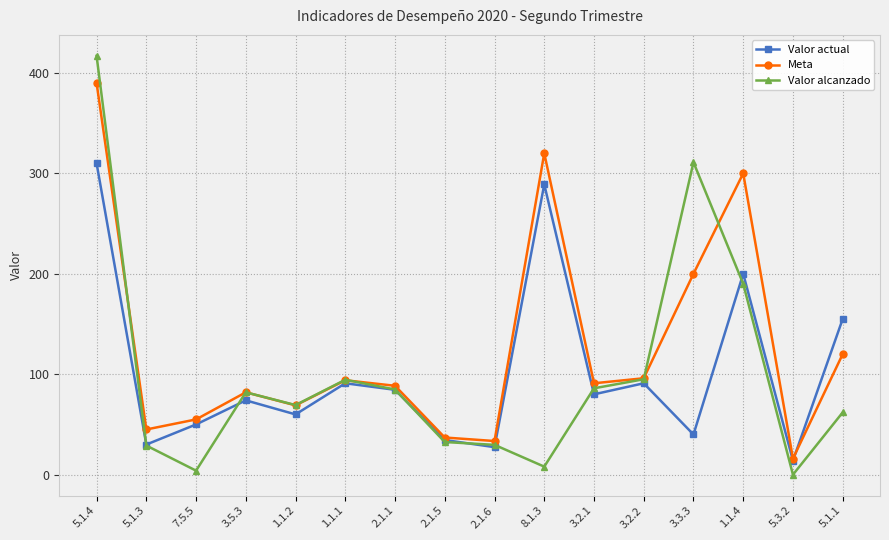

At which category does Valor alcanzado reach its first local peak?

3.5.3